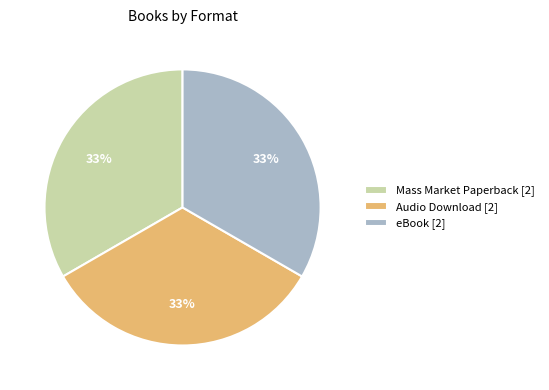

Does eBook account for over 50% of the chart?

No